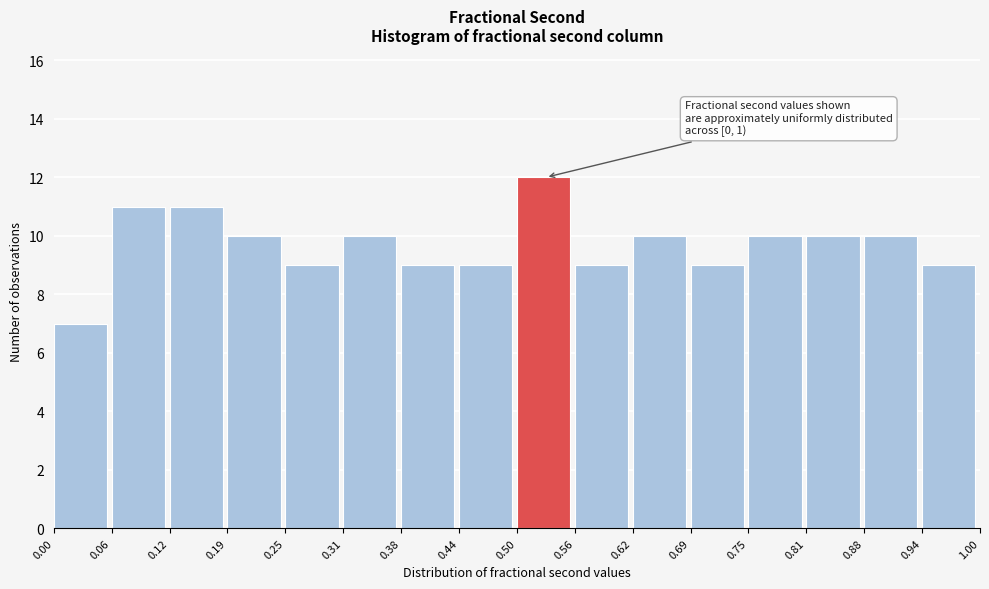

Over which range of the x-axis is the bar tallest?

0.50 to 0.56